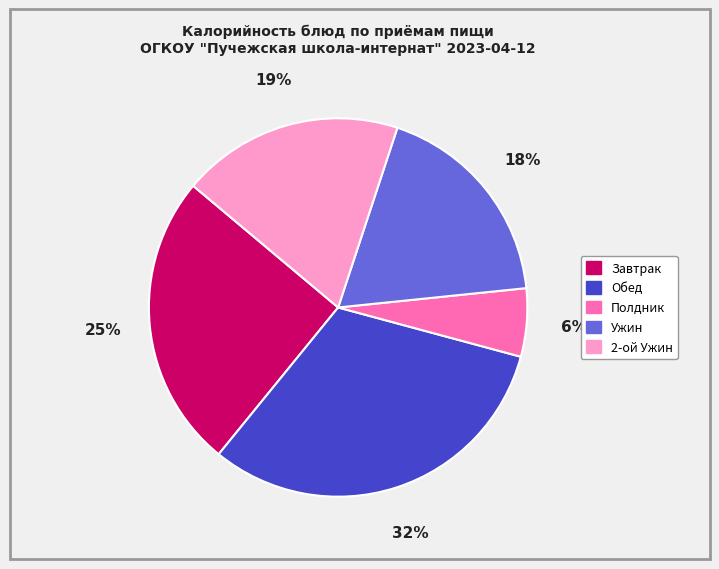

How many slices are in this pie chart?

5